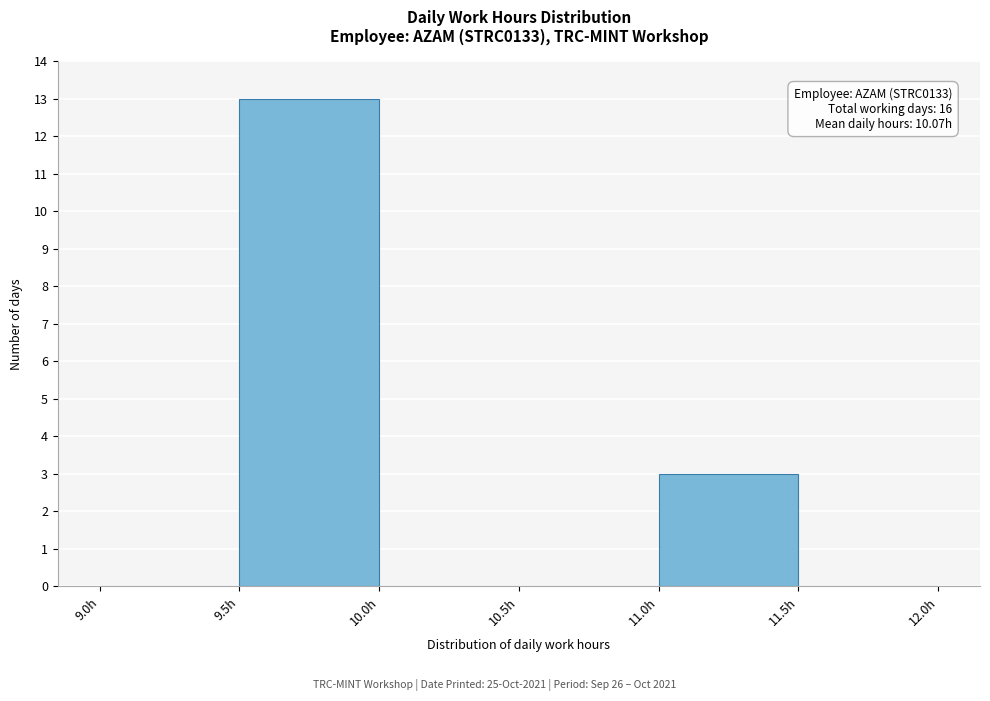

Over which range of the x-axis is the bar tallest?

9.5 to 10.0